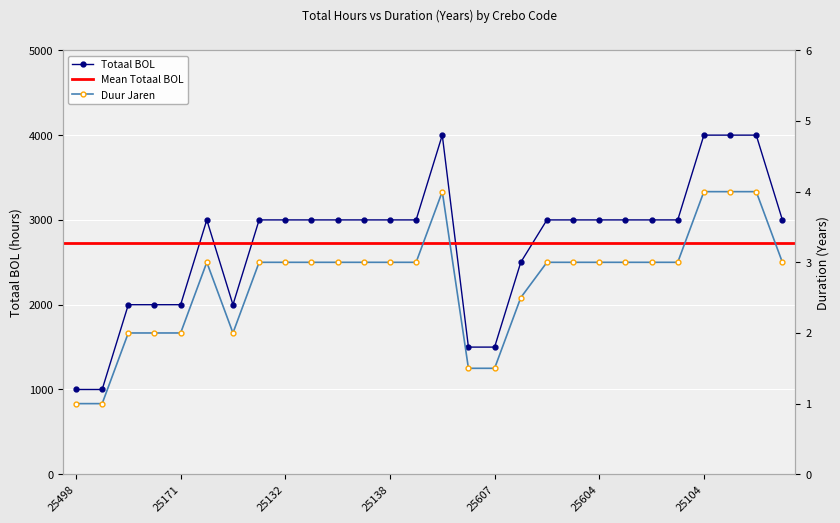

At how many categories does at least one series exceed 3423?

4